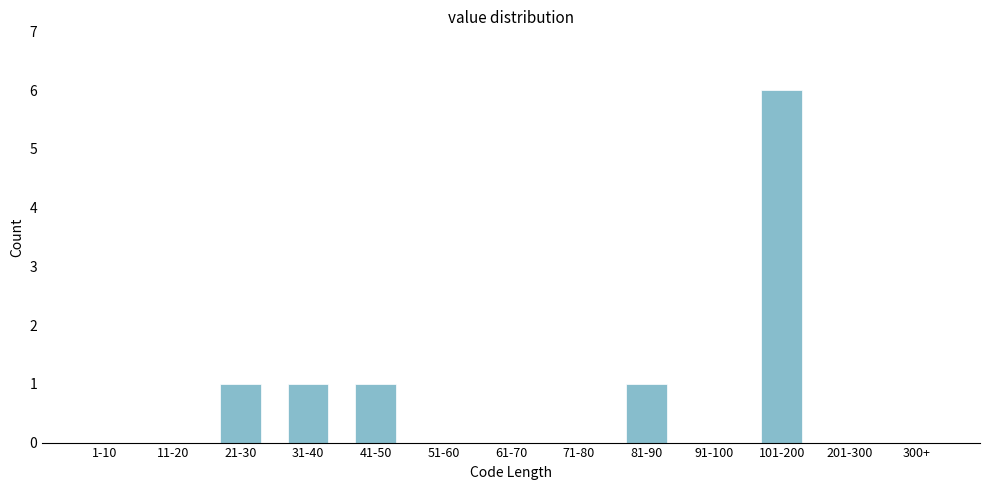

Reading left to right, extract all data points from this chart.

1-10=0	11-20=0	21-30=1	31-40=1	41-50=1	51-60=0	61-70=0	71-80=0	81-90=1	91-100=0	101-200=6	201-300=0	300+=0